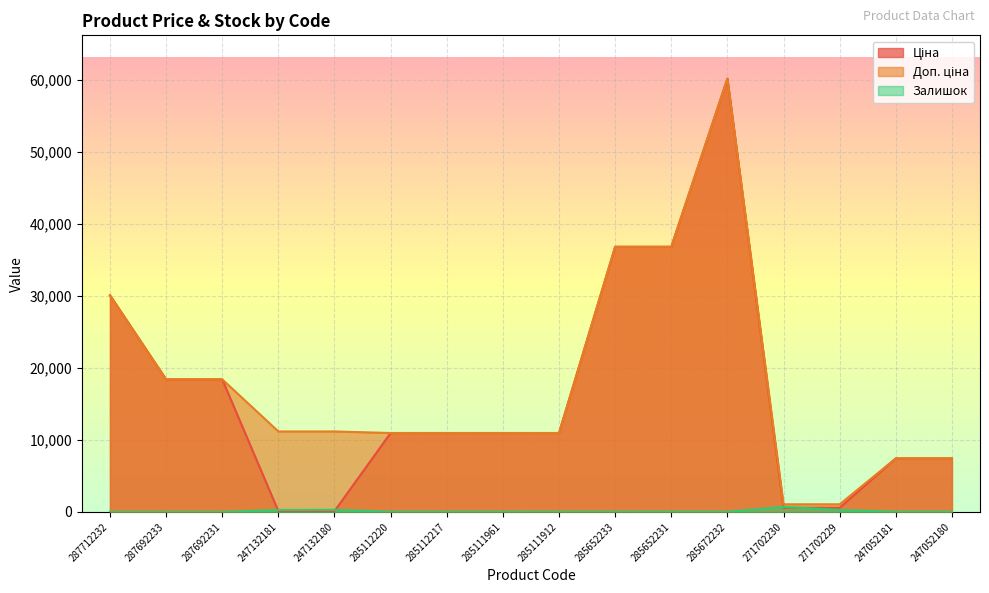

At which category does Доп. ціна reach its first local peak?

285672232